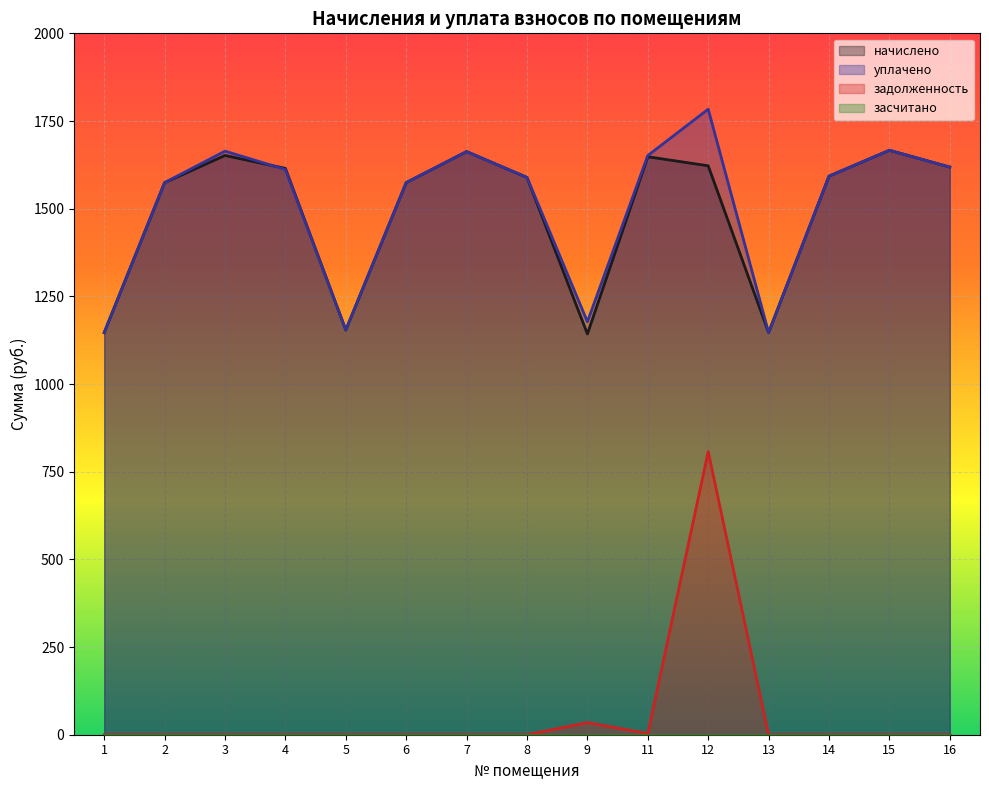

True or false: задолженность has a value of 440.7 at 8.

False